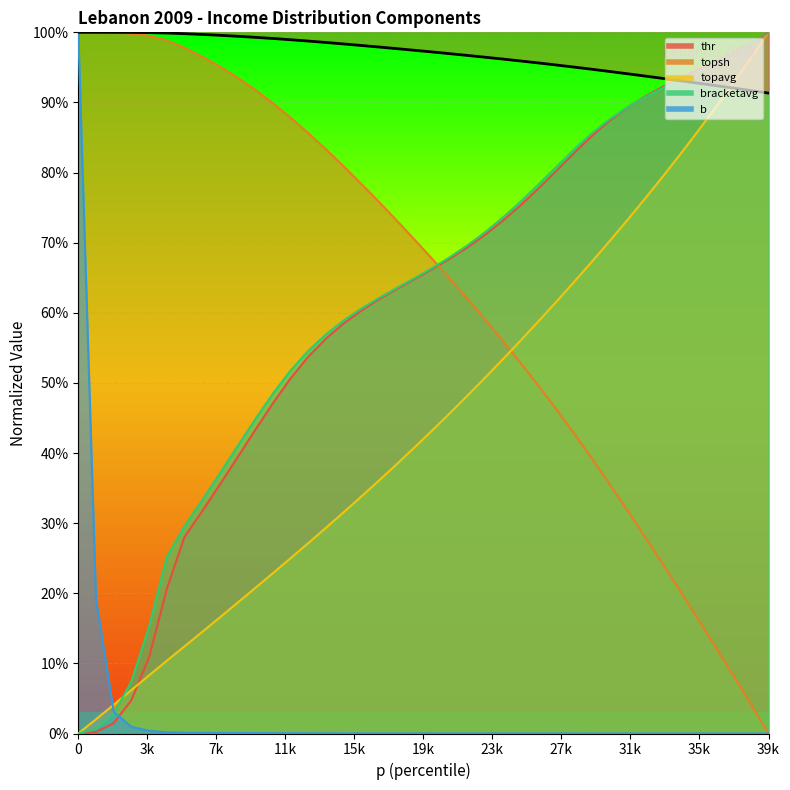

Is the value of bracketavg at 0.22 greater than the value of topsh at 0.27?

No